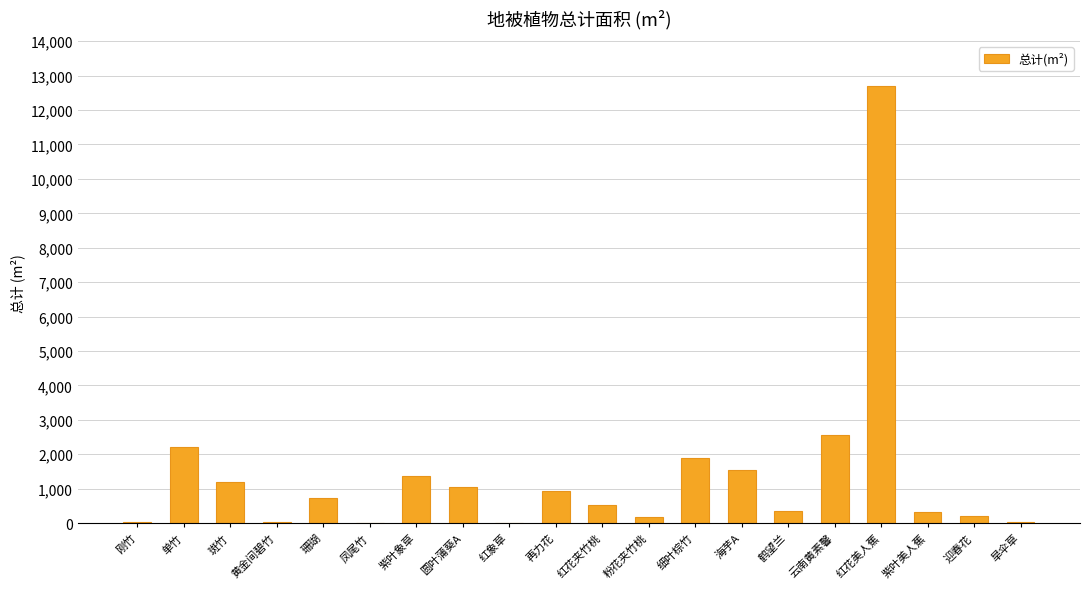

Where is the data nearest to the value 6357?

云南黄素馨